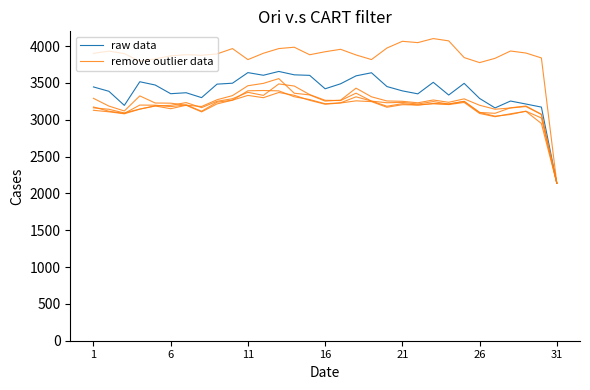

How many series are shown in this chart?

2